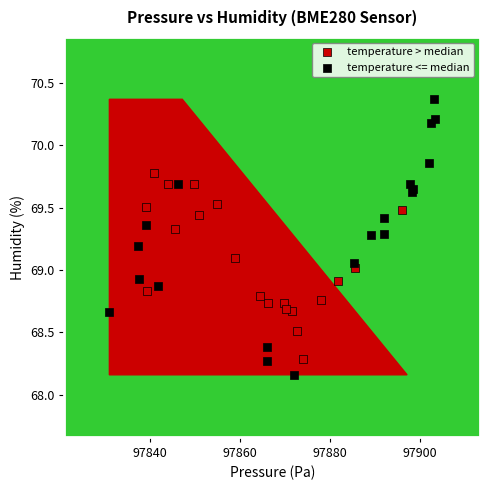

What are all the series names shown in the legend?

temperature > median, temperature <= median